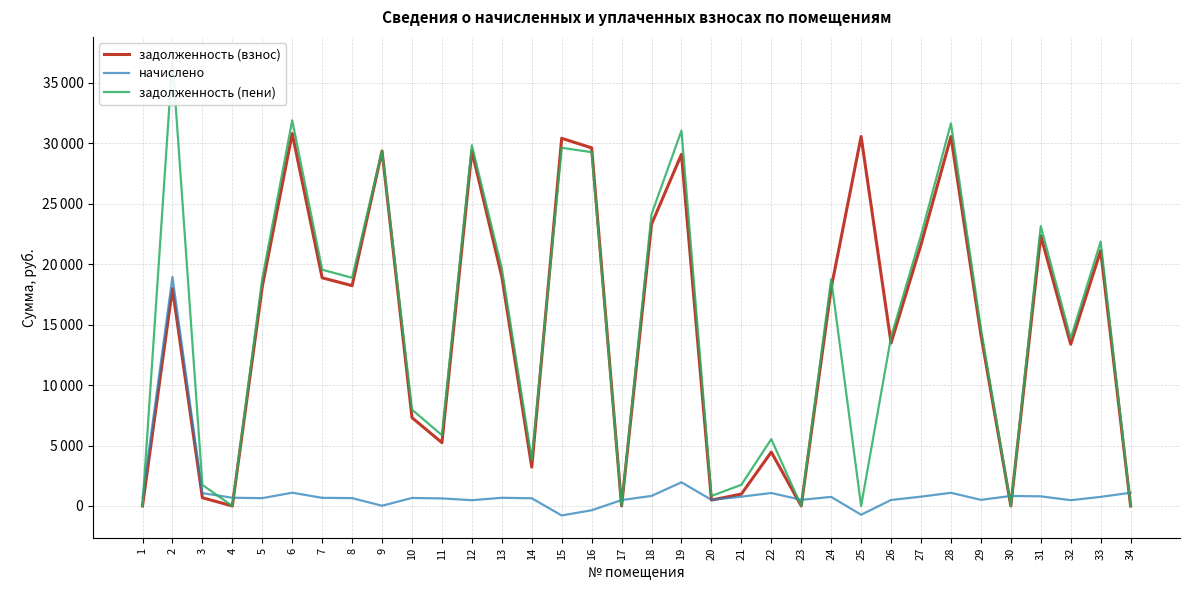

Which category has the lowest value across all series?

15